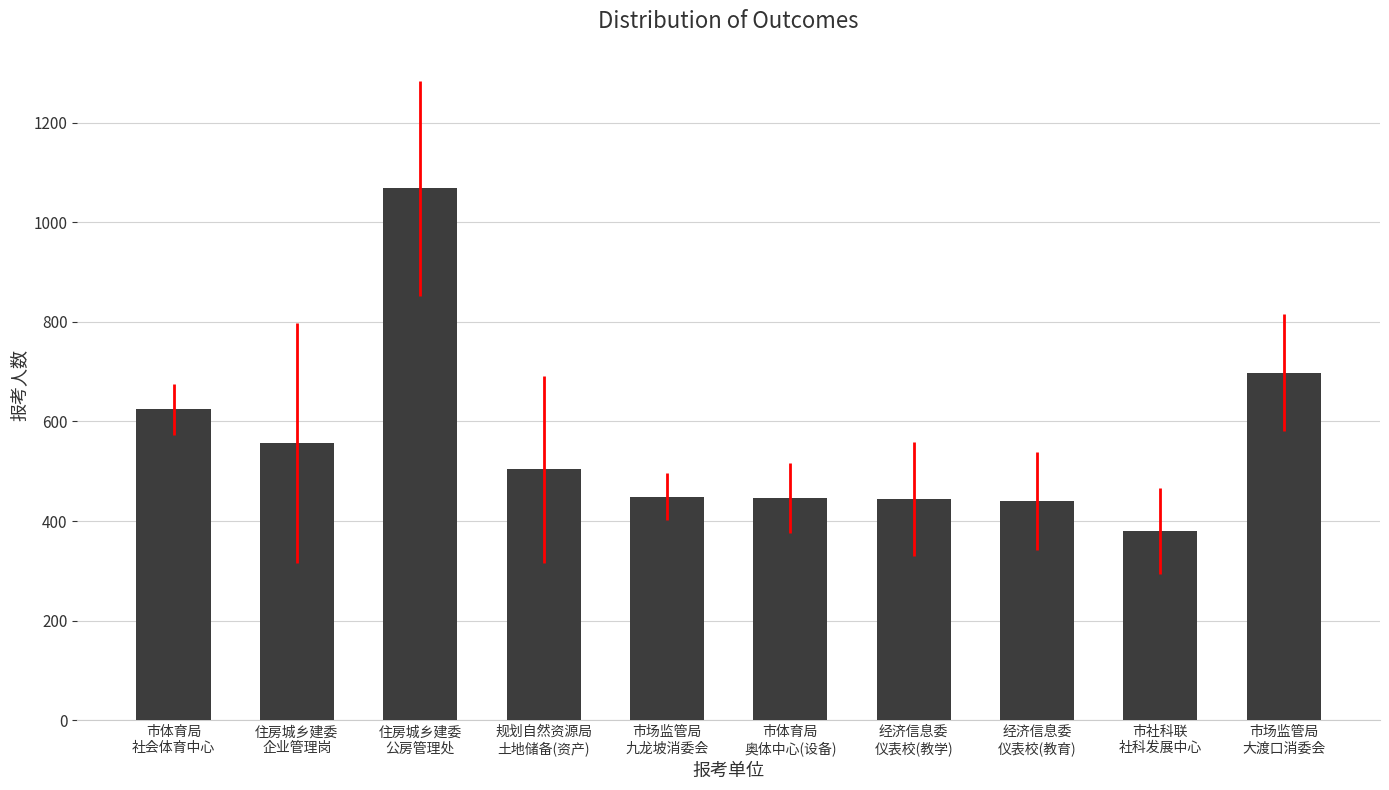

Is it true that the value at 规划自然资源局
土地储备(资产) is 504?

True